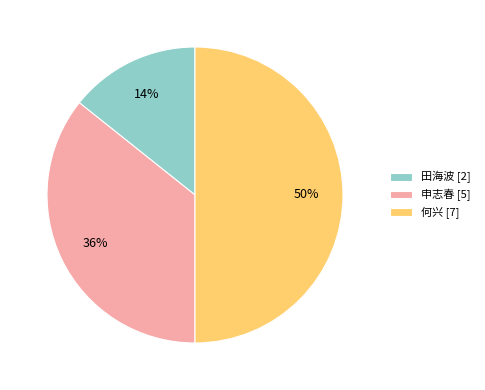

Which has a higher value, 何兴 or 申志春?

何兴